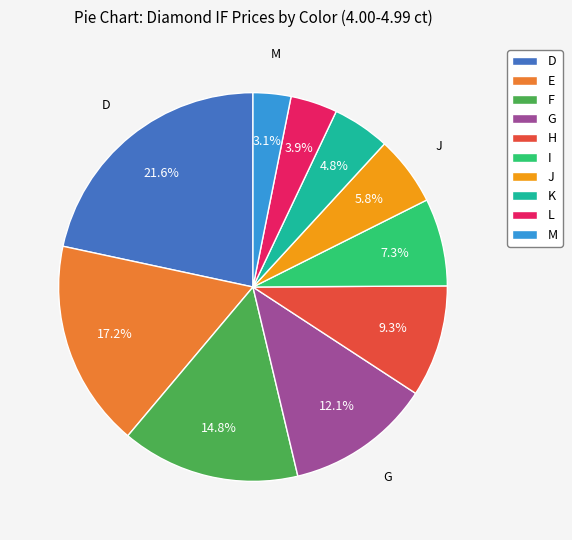

What percentage is NOT represented by F?

85.2%